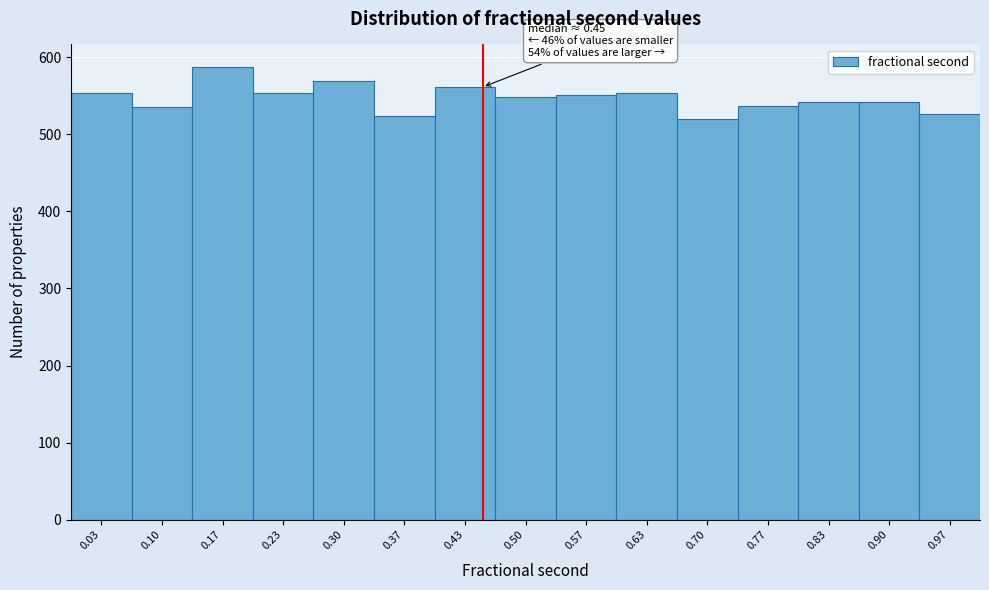

Which range on the x-axis has the tallest bar?

0.13 to 0.20